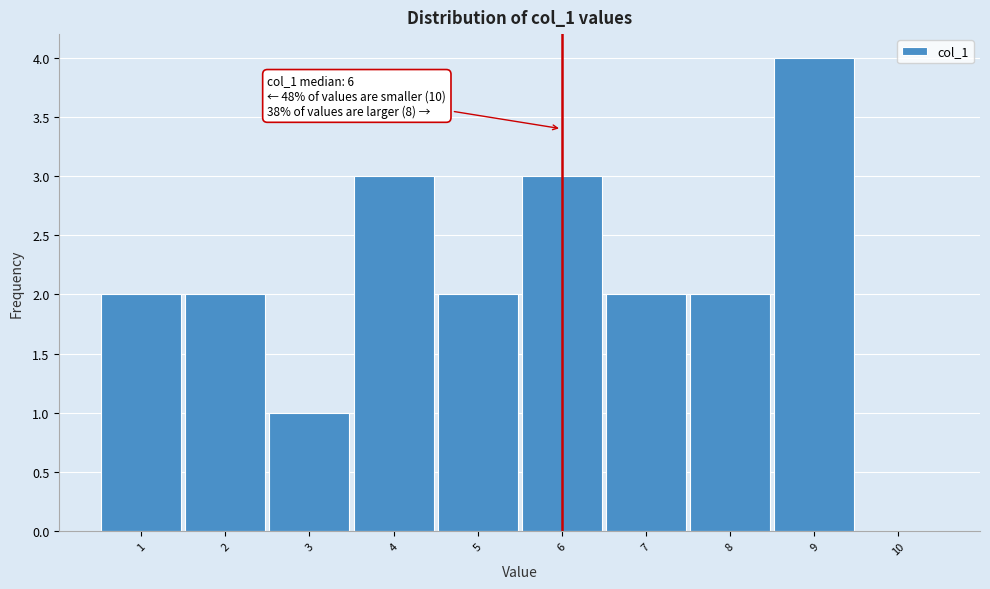

Which range on the x-axis has the tallest bar?

8.5 to 9.5